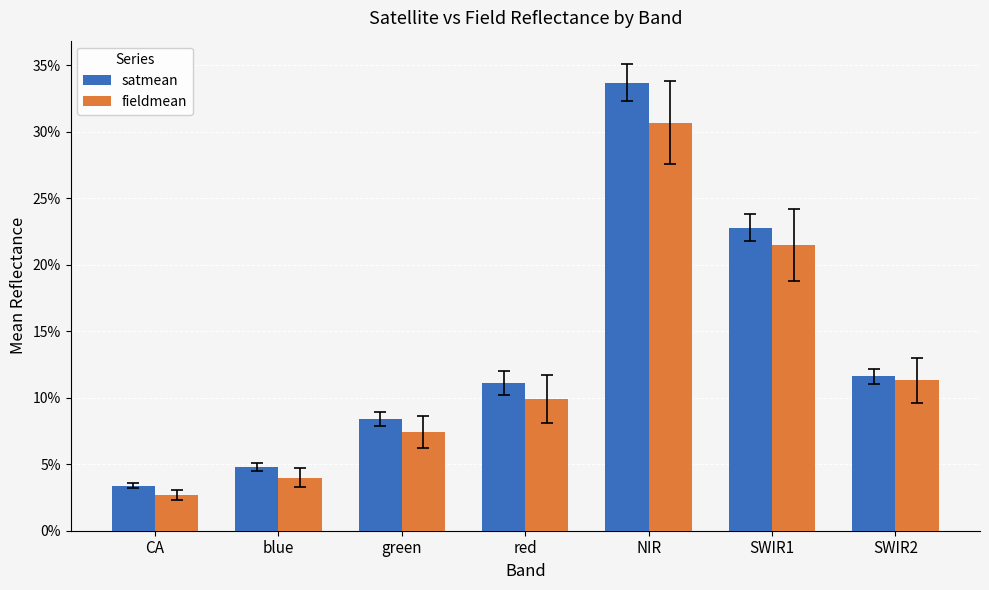

What are all the series names shown in the legend?

satmean, fieldmean